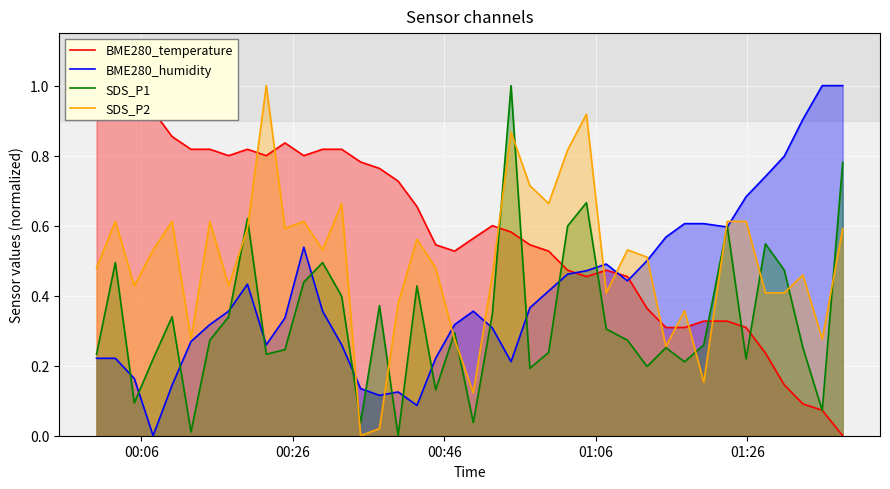

At how many categories does at least one series exceed 0?

40